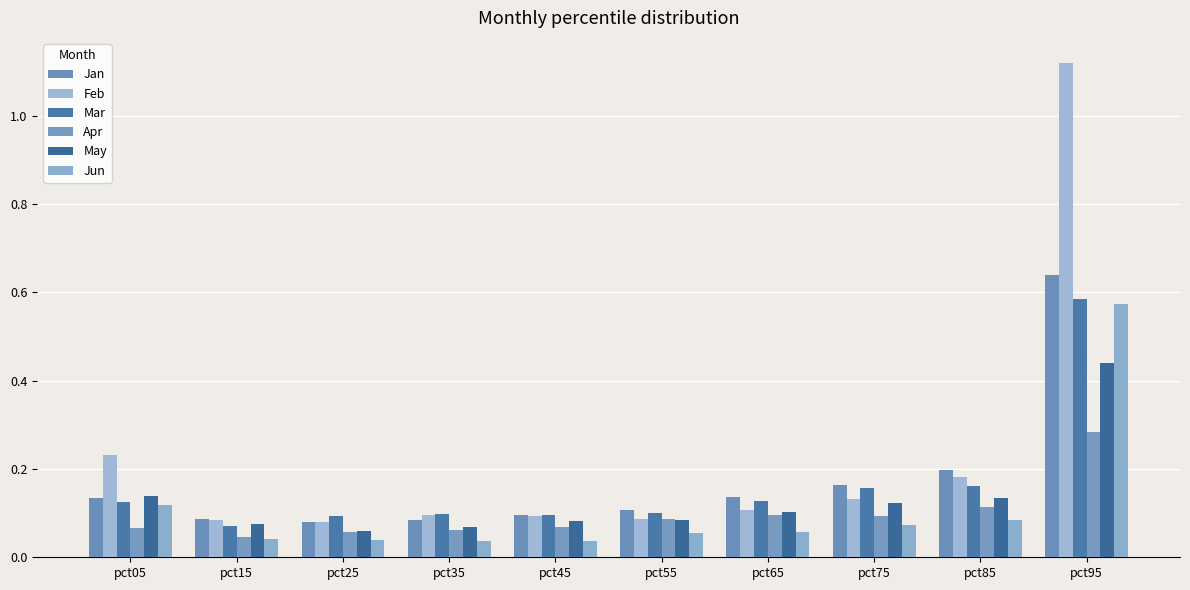

Are the bars grouped side by side (vs. stacked)?

Yes